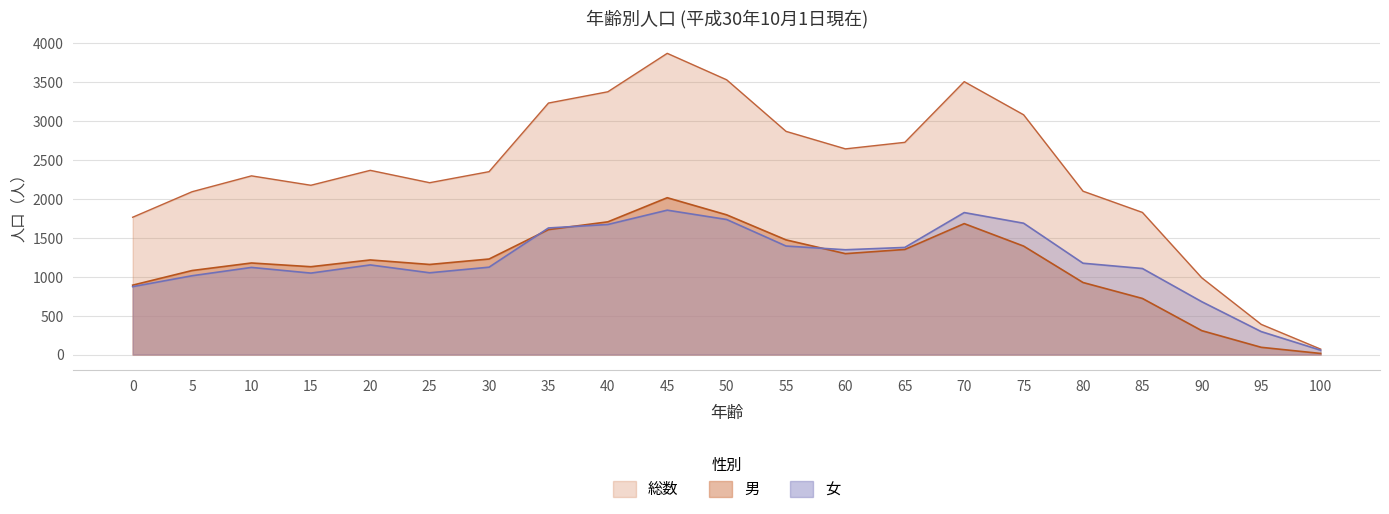

Between 35 and 90, which series saw the biggest shift?

総数